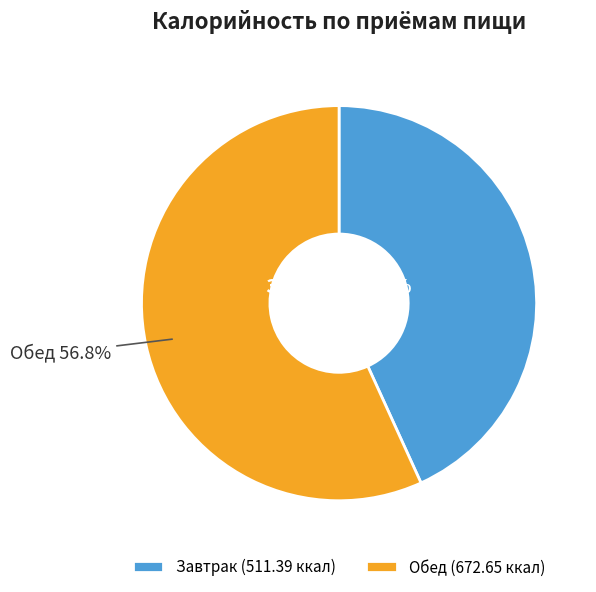

What is the largest slice in the pie chart?

Обед